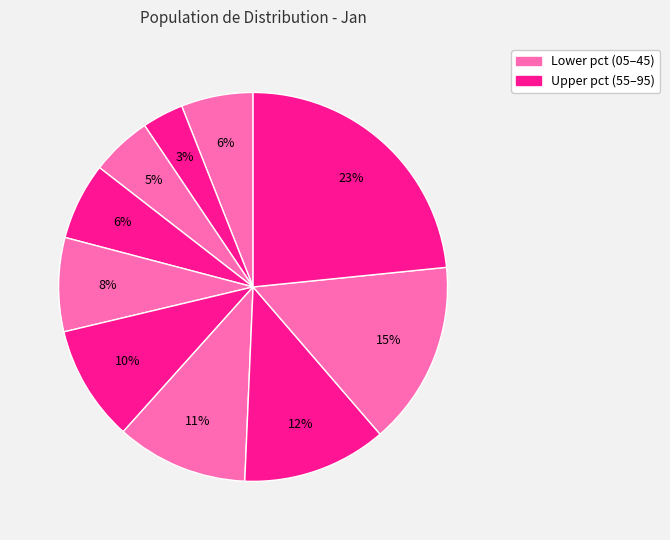

Is there any slice that represents more than half of the pie?

No